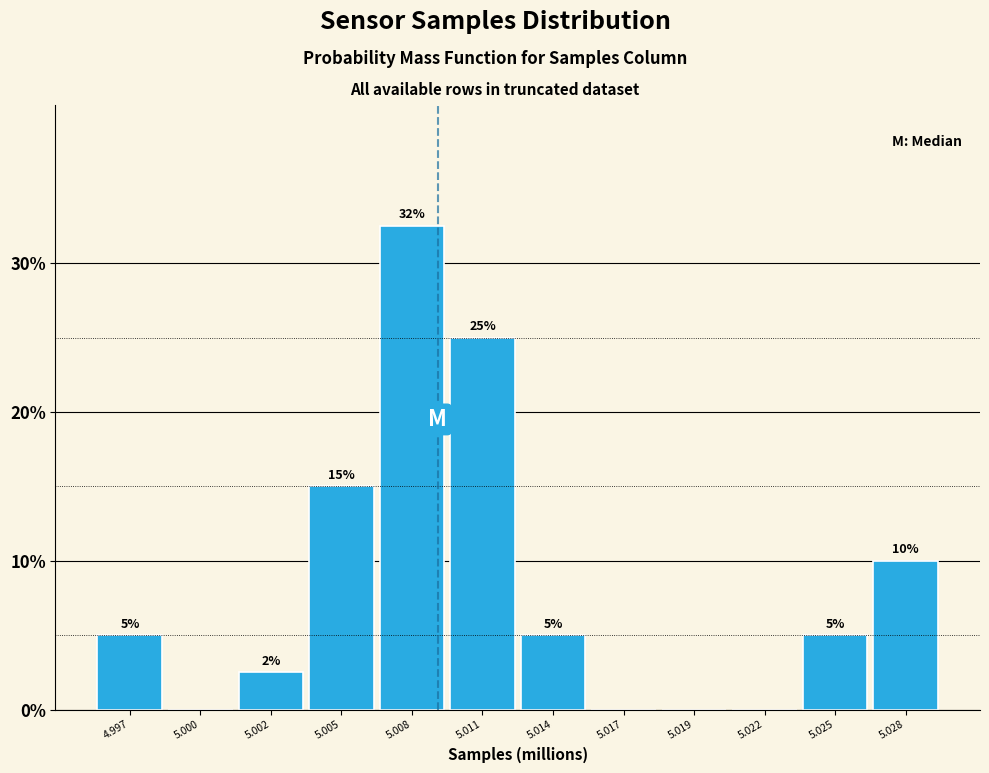

What is the approximate value at 5.011?

25.0